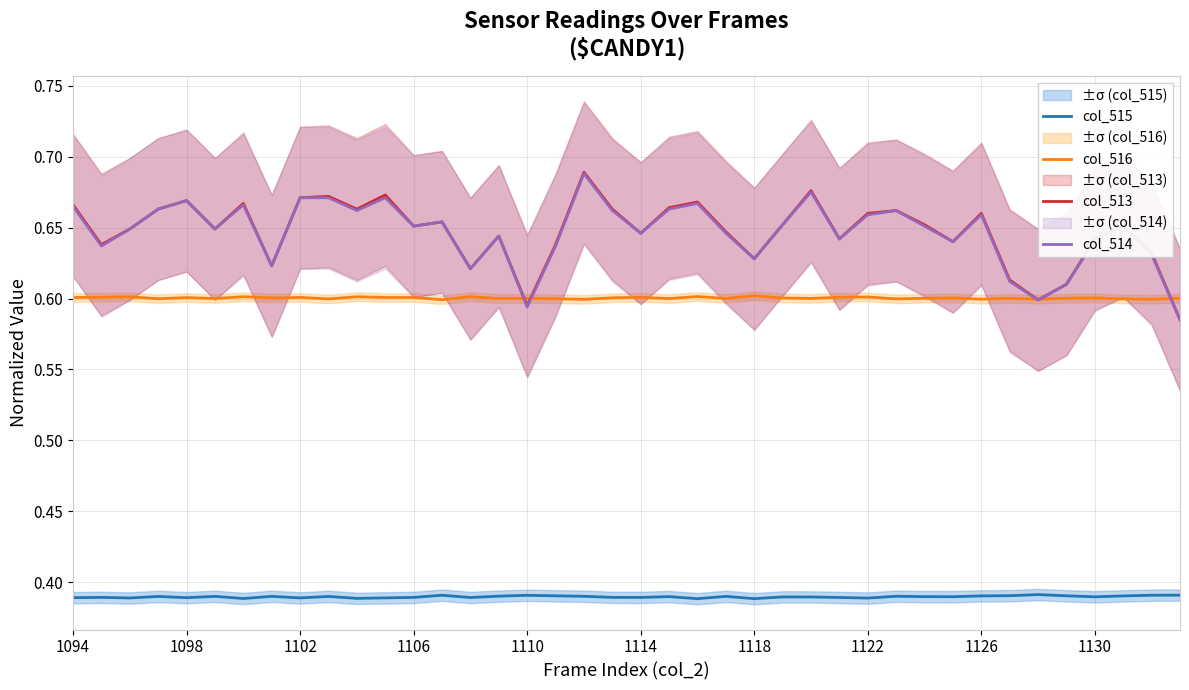

Which series has the largest range (max minus min)?

col_513